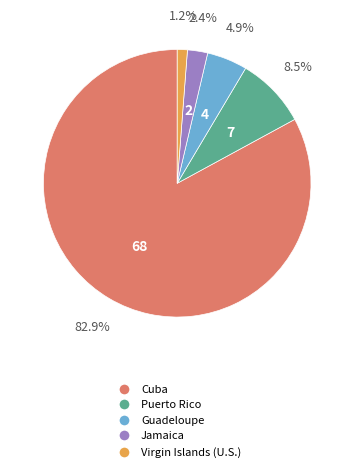

The Cuba slice represents 83% of the pie. True or false?

True